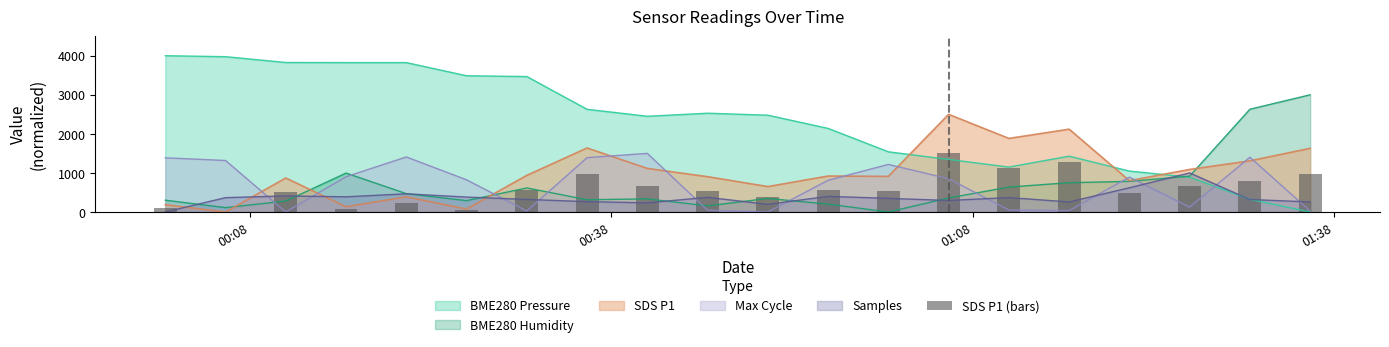

True or false: Samples and SDS P1 cross at least once.

True